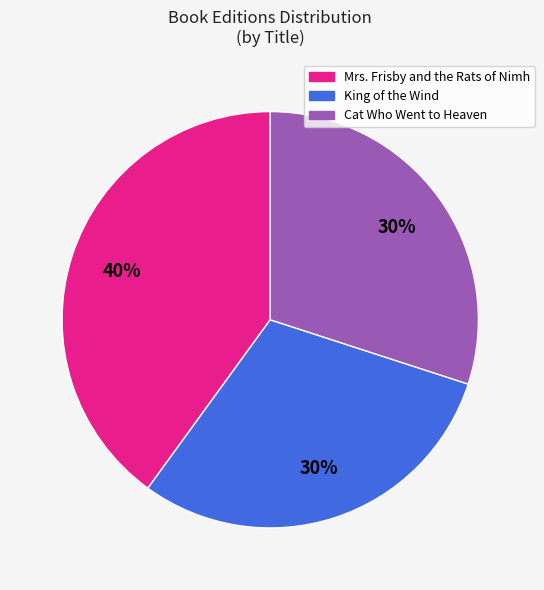

To the nearest percent, what percentage of the pie is Mrs. Frisby and the Rats of Nimh?

40%